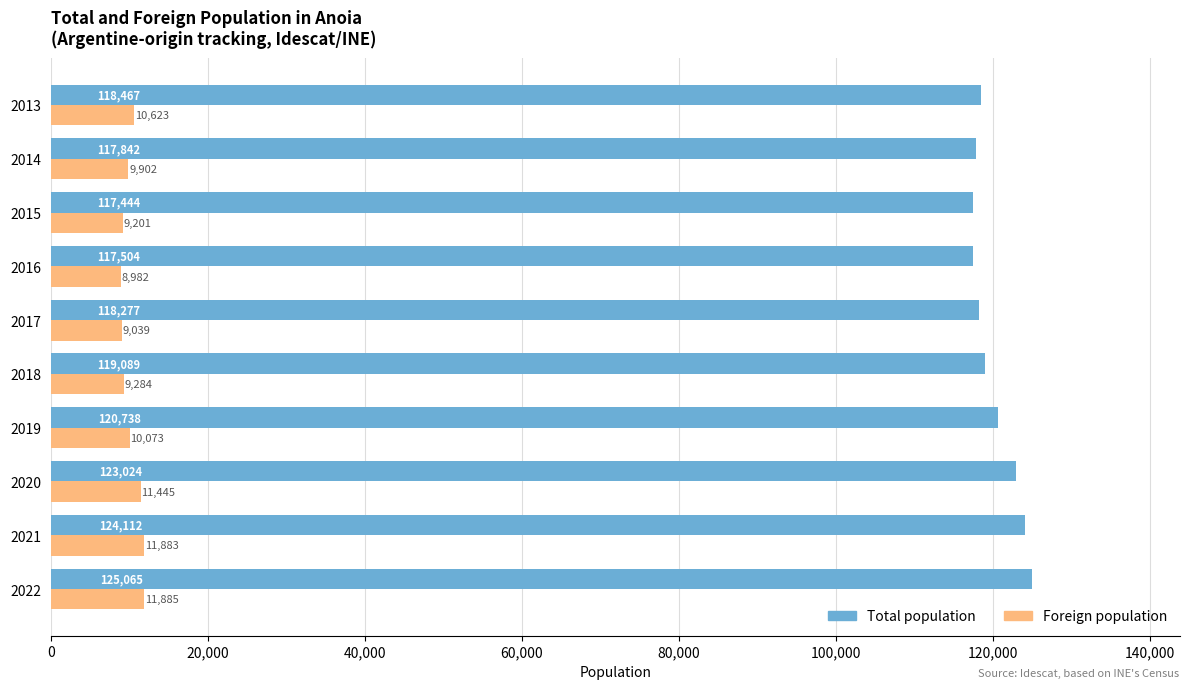

What is the difference between the second highest and second lowest values in the Total population series?

6608